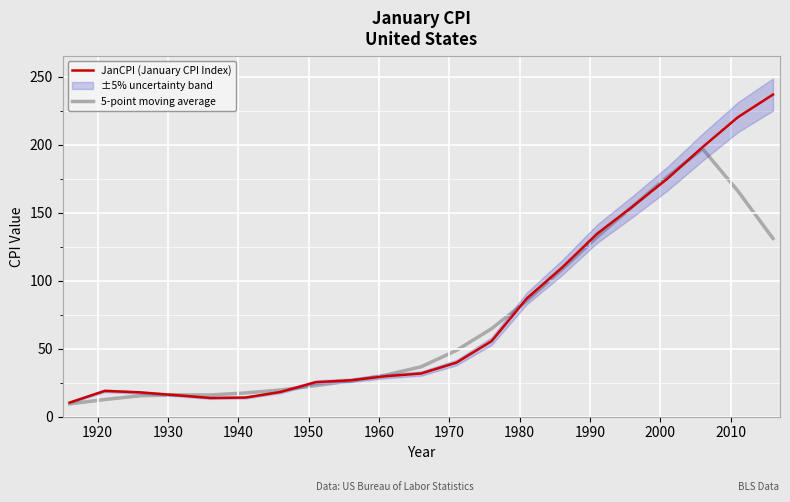

What is the lowest value of the JanCPI (January CPI Index) series?

10.4